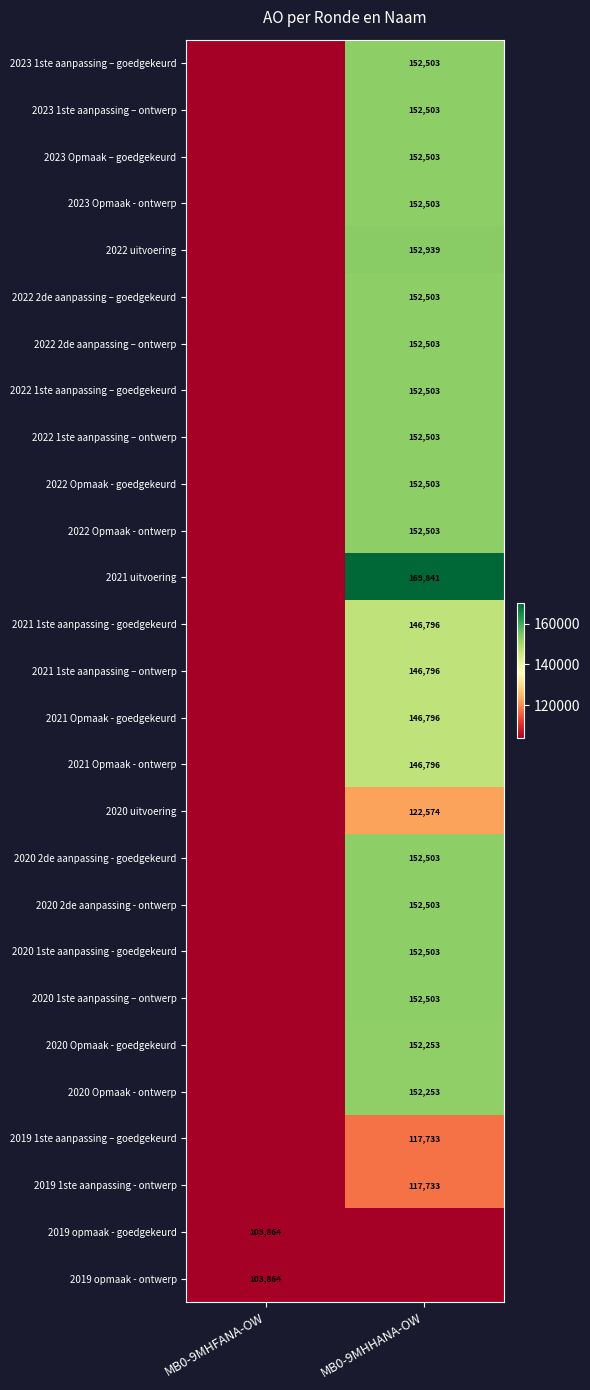

The value of 2019 opmaak - ontwerp at MB0-9MHFANA-OW is 103864. True or false?

True